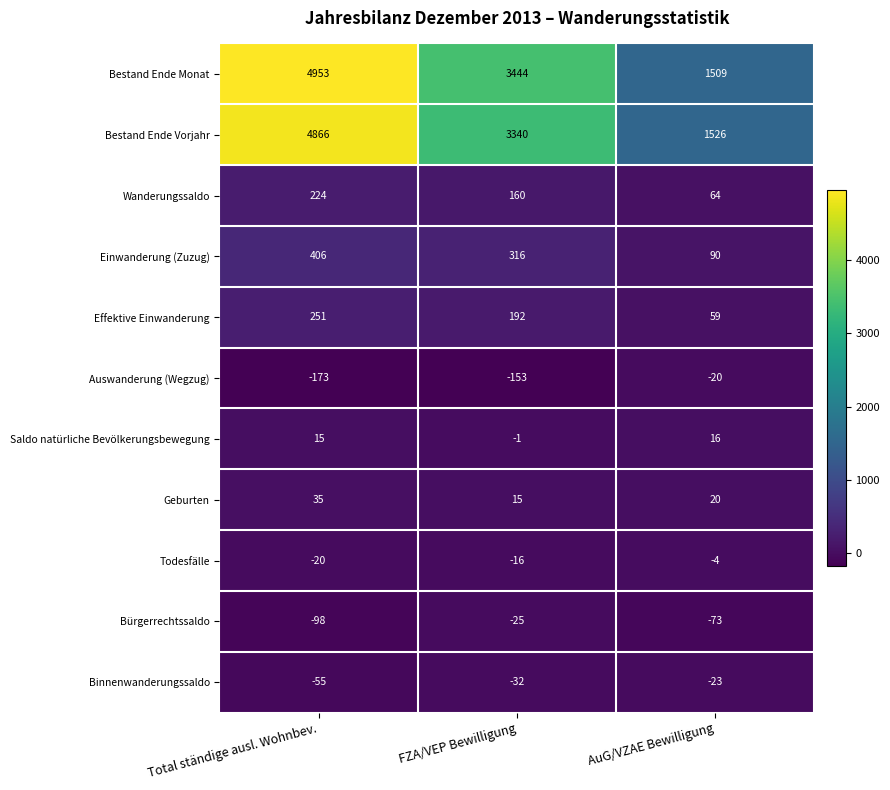

The value of Effektive Einwanderung at AuG/VZAE Bewilligung is 85. True or false?

False